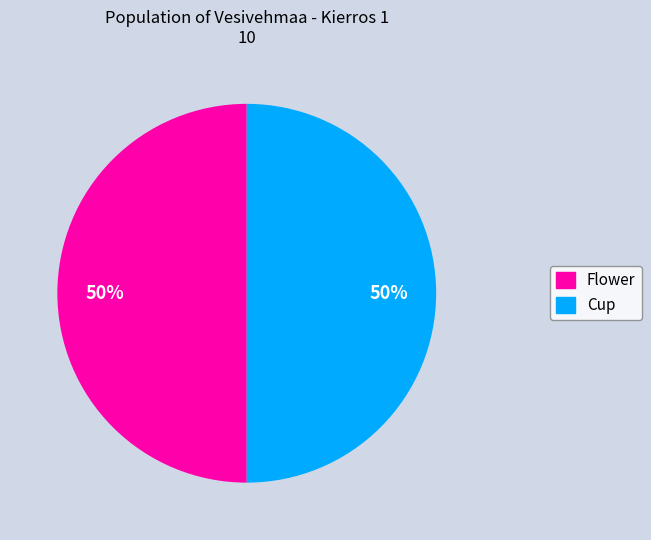

Is the sum of Flower and Cup greater than half?

Yes